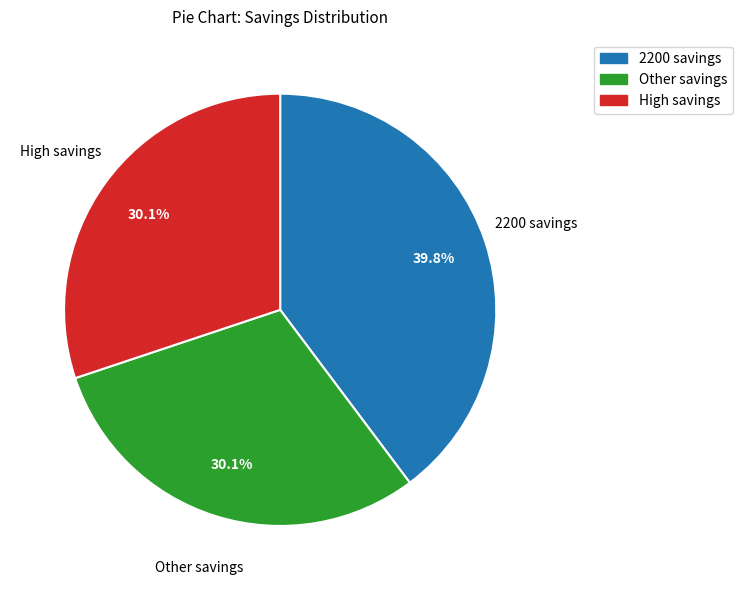

Is there a majority slice in this chart?

No